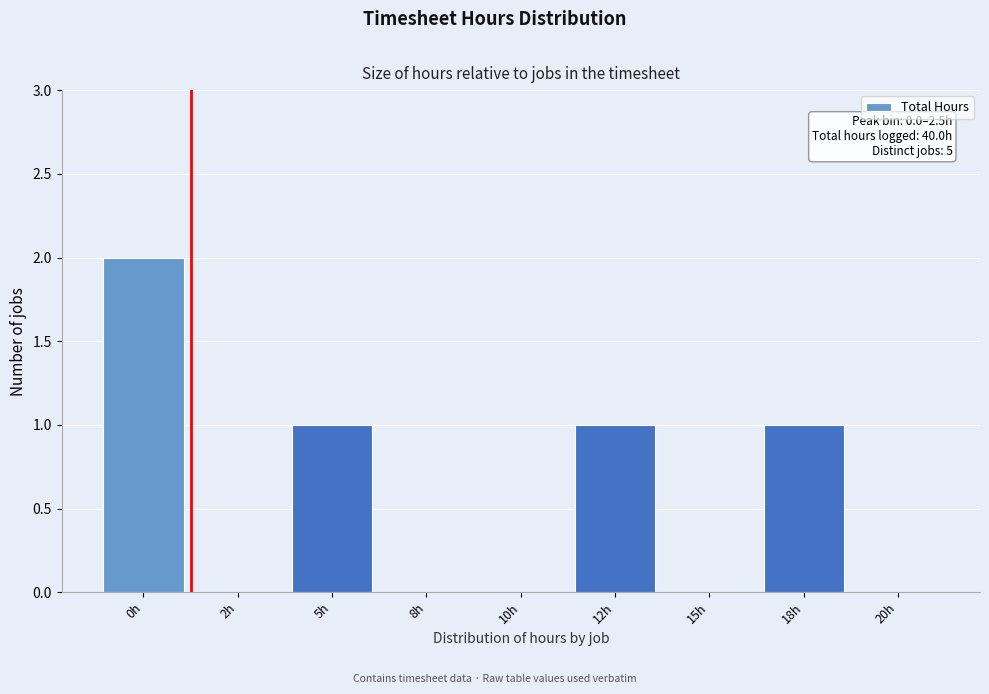

Reading left to right, what are all the values shown in this chart?

0h=2	2h=0	5h=1	8h=0	10h=0	12h=1	15h=0	18h=1	20h=0